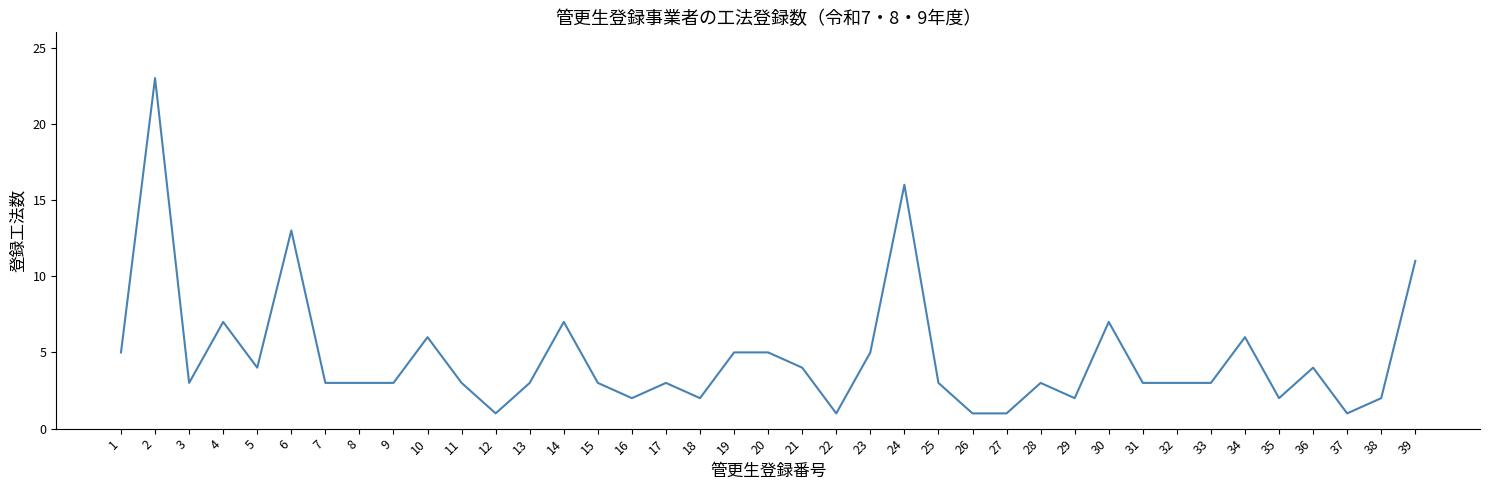

What is the maximum value shown in the chart?

23